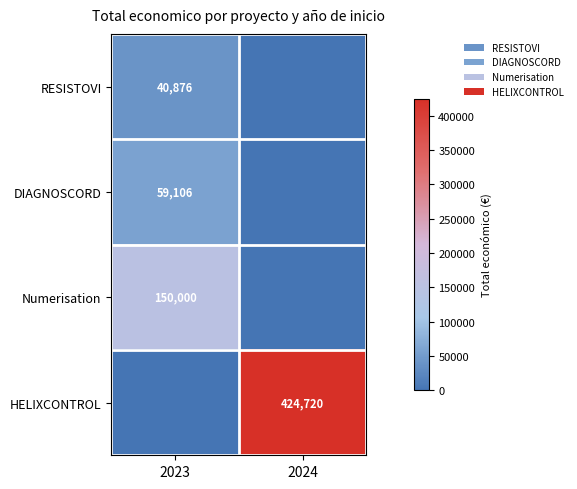

What is the difference between the highest and lowest values at 2023?

150000